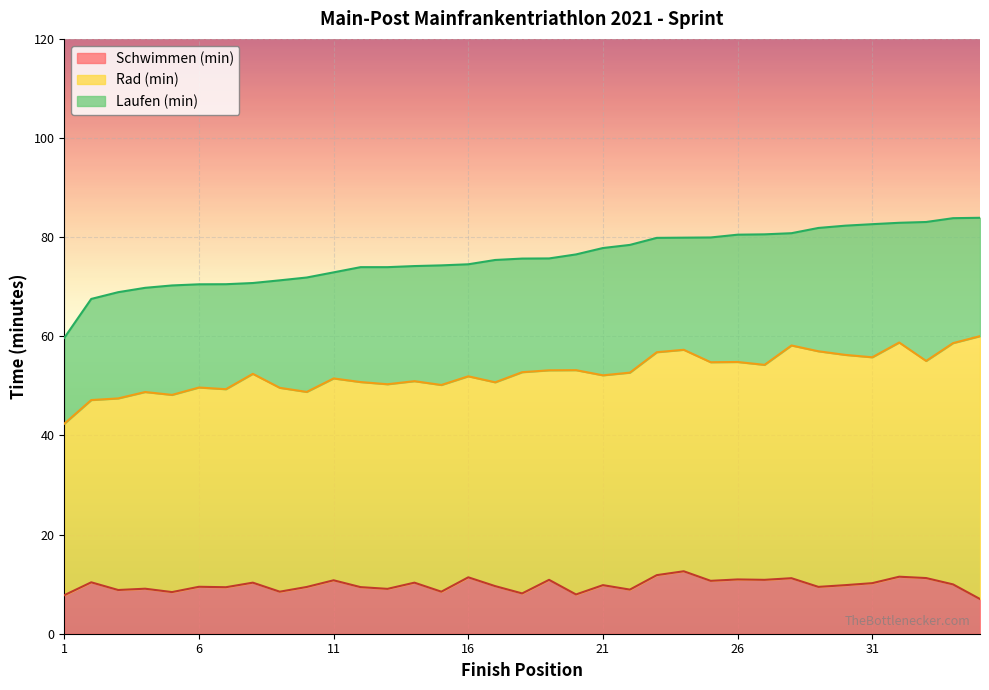

Is the value of Schwimmen (min) at 3 greater than the value of Rad (min) at 4?

No